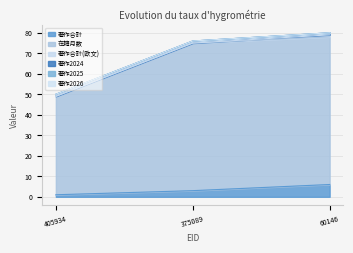

Which category has the lowest value across all series?

405934